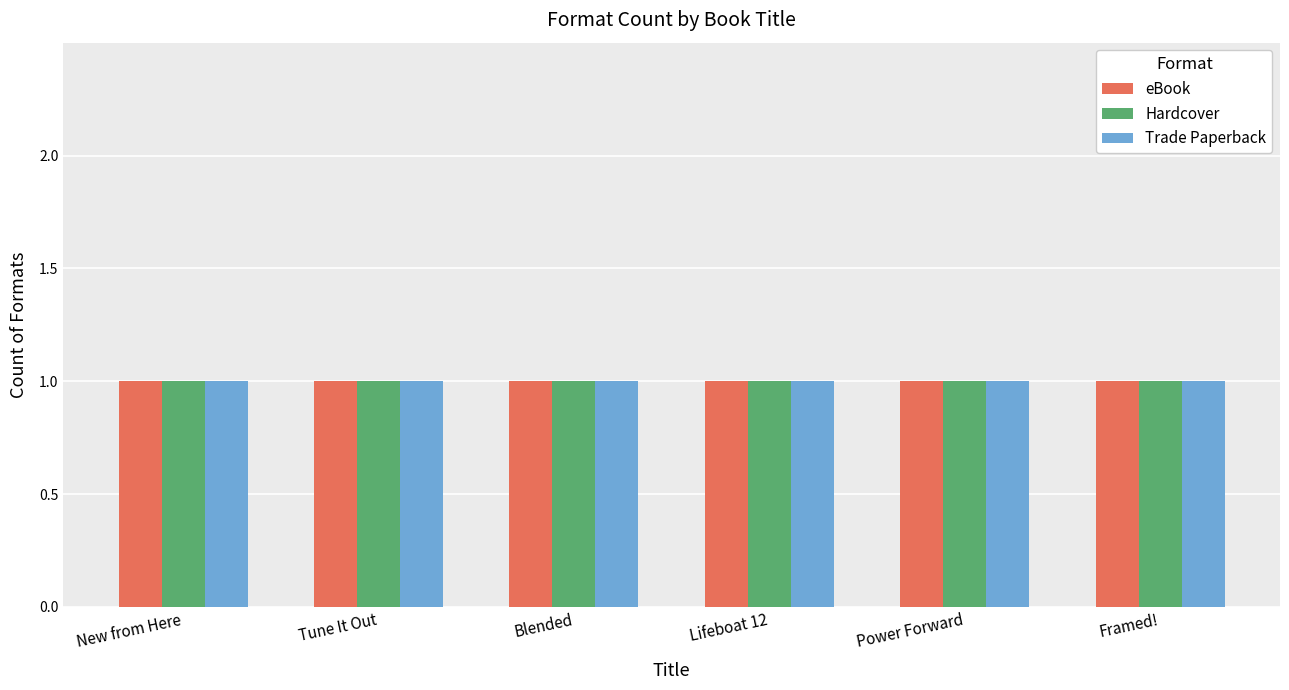

The Hardcover series shows 222239421 at Tune It Out. True or false?

False